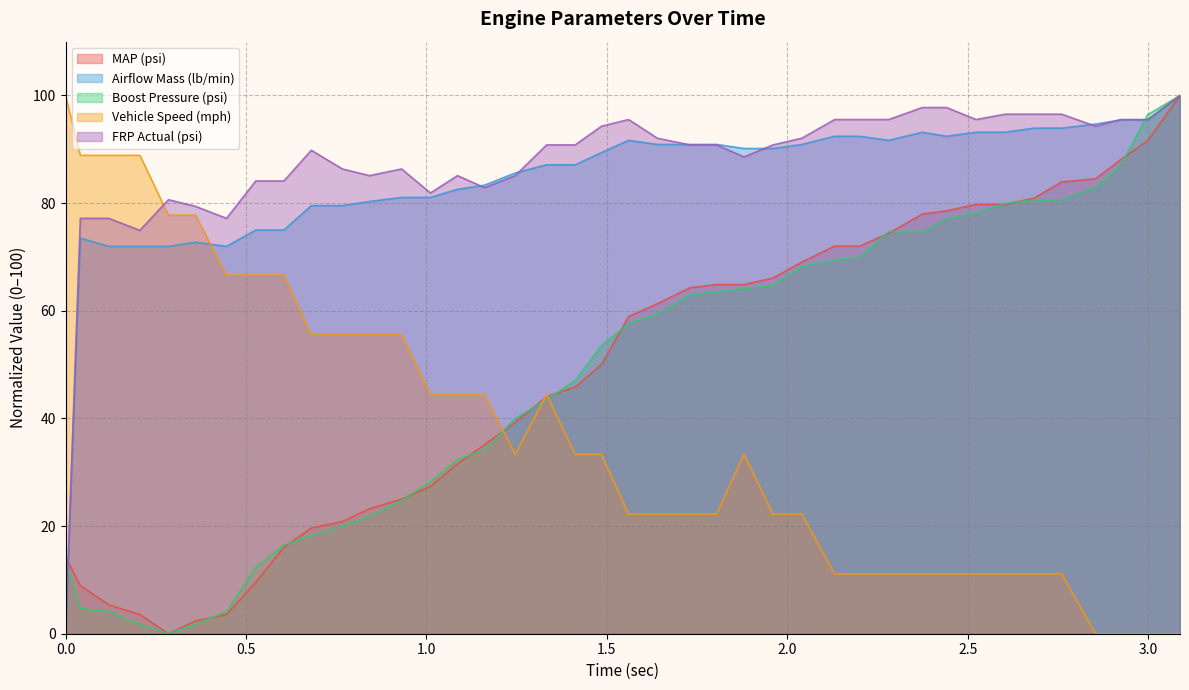

The value of MAP (psi) at 1.88 is 101.8. True or false?

False